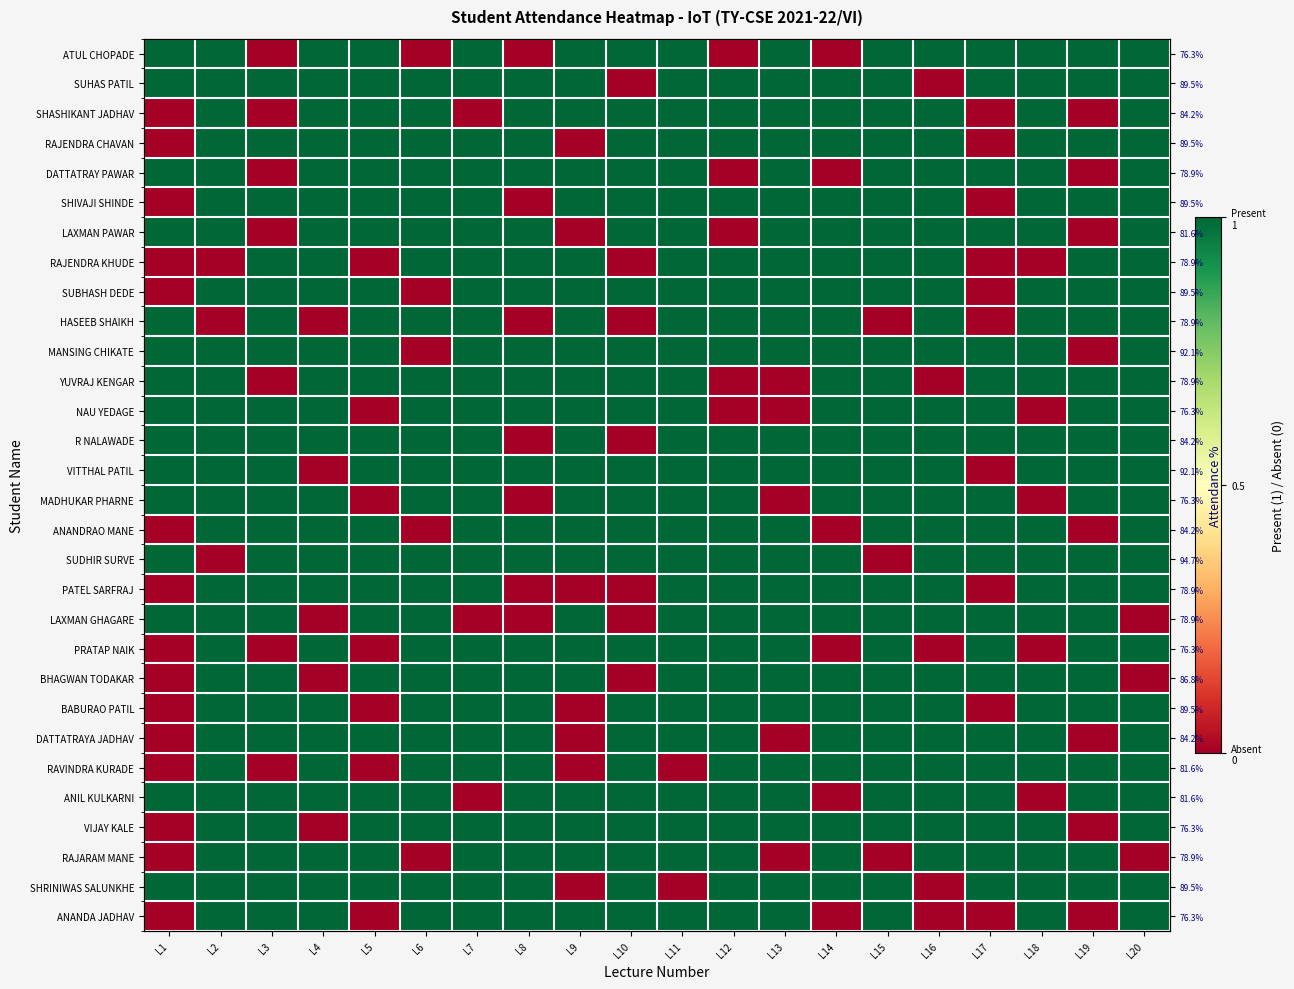

What is the total value across all series at L13?

25